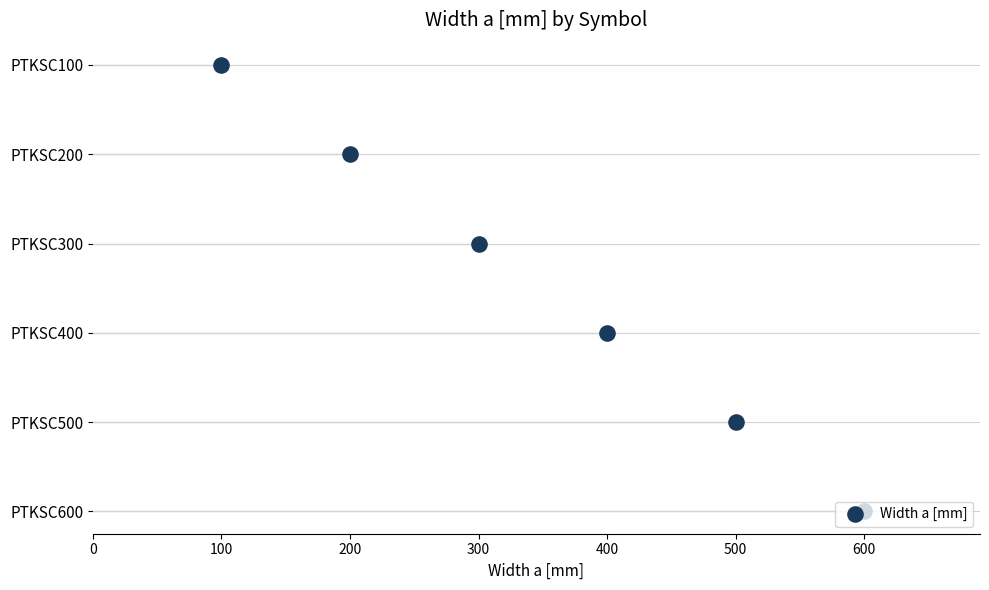

What is the ratio of the value at 200 to the value at 300?

0.5